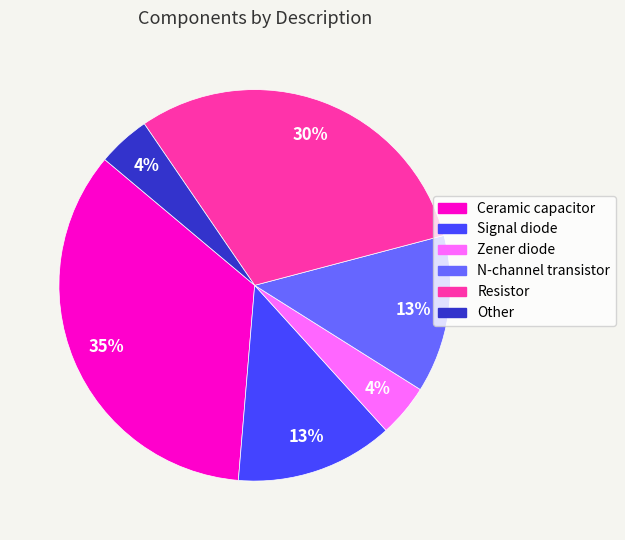

Which has a higher value, Other or Resistor?

Resistor